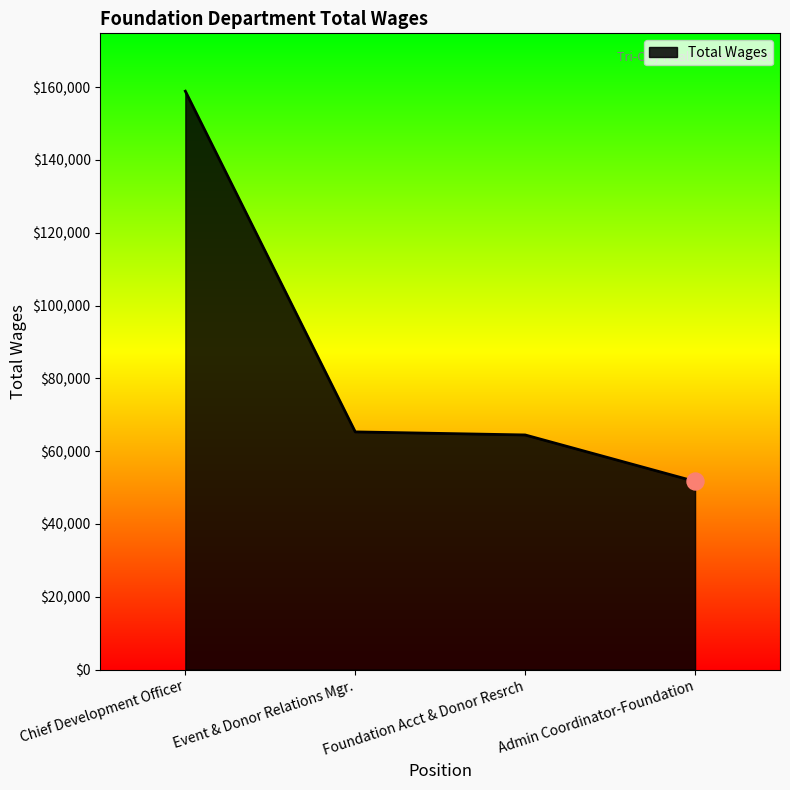

What is the ratio of the value at Admin Coordinator-Foundation to the value at Event & Donor Relations Mgr.?

0.8